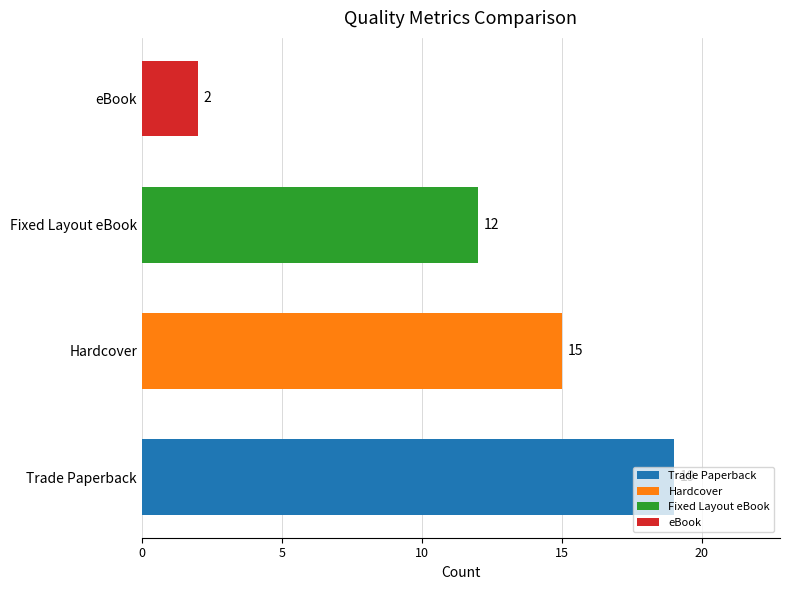

List the labels in order of value, smallest first.

eBook, Fixed Layout eBook, Hardcover, Trade Paperback